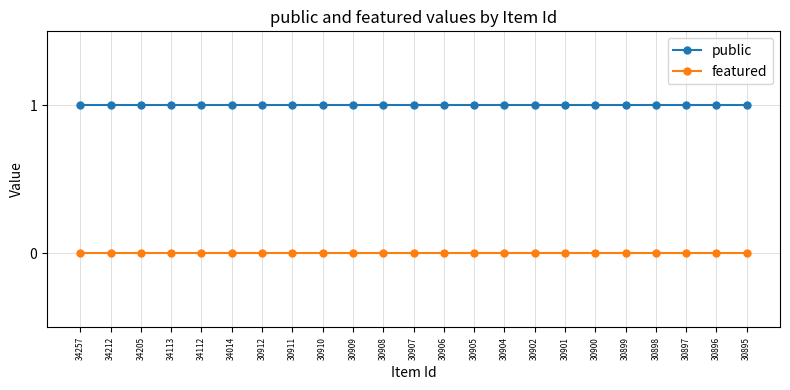

What is the average value of the public series?

1